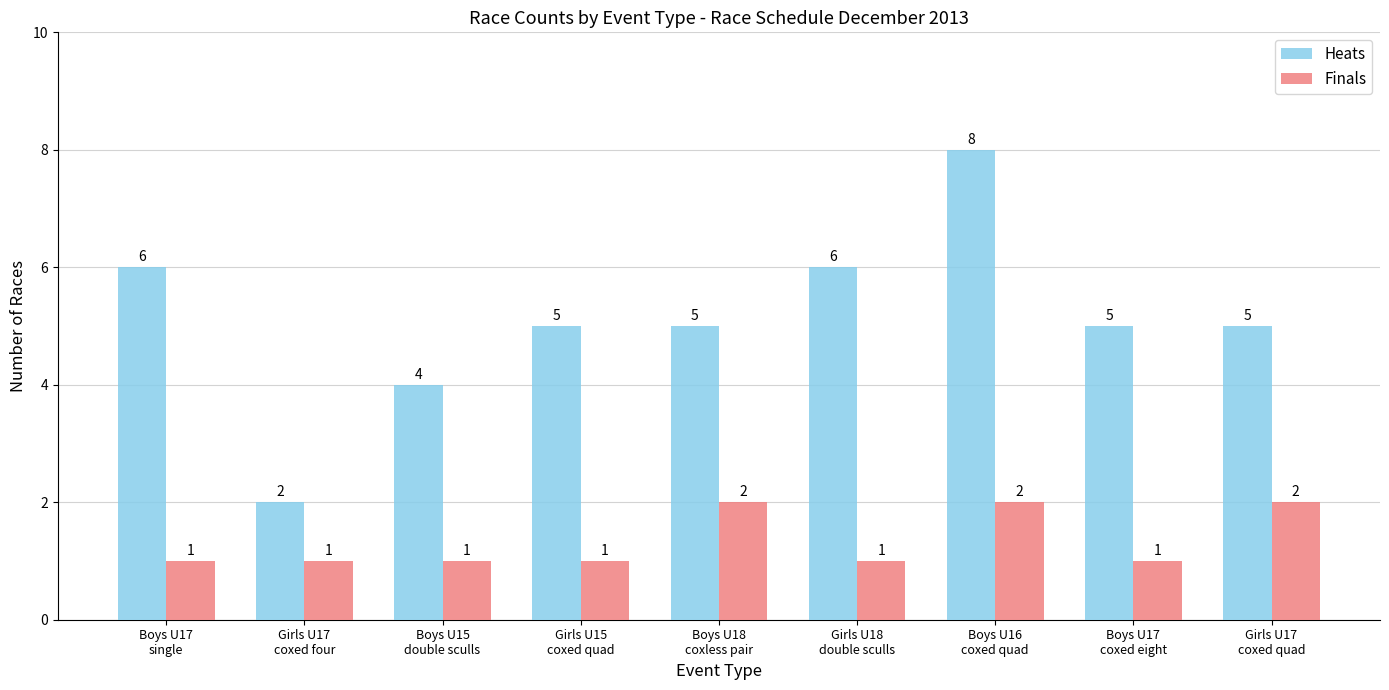

What is the label of the 2nd bar from the right?

Boys U17
coxed eight